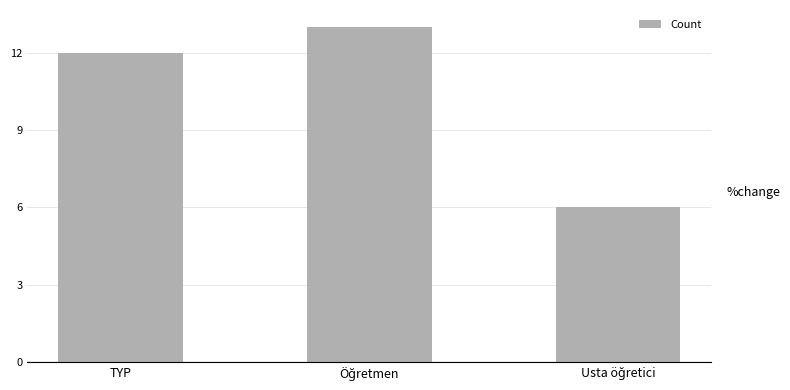

Reading left to right, what are all the values shown in this chart?

12	13	6